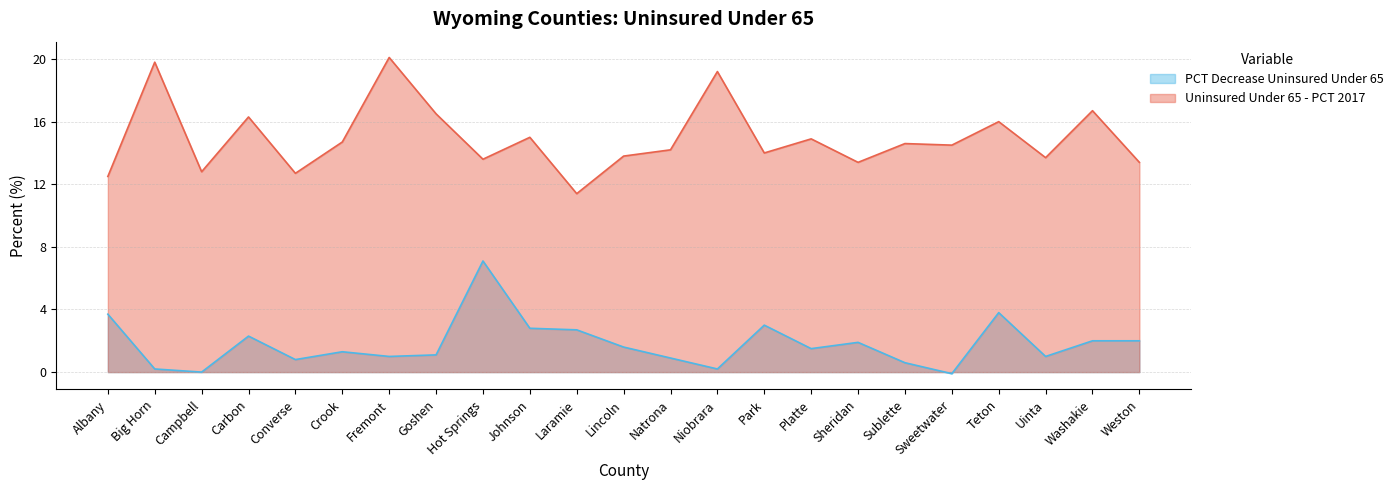

Does the chart have visible grid lines?

Yes